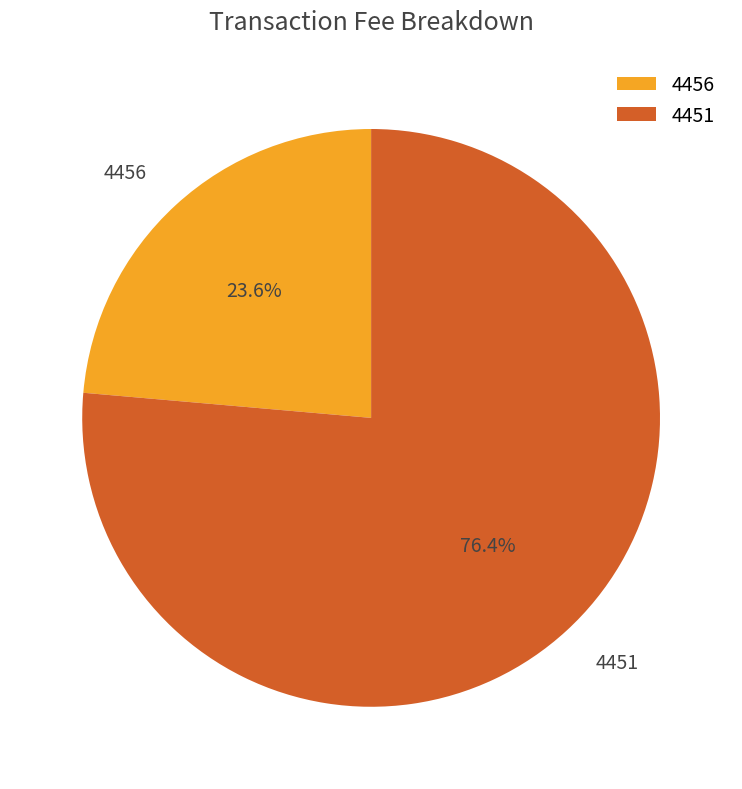

Is 4451 the majority of the pie?

Yes